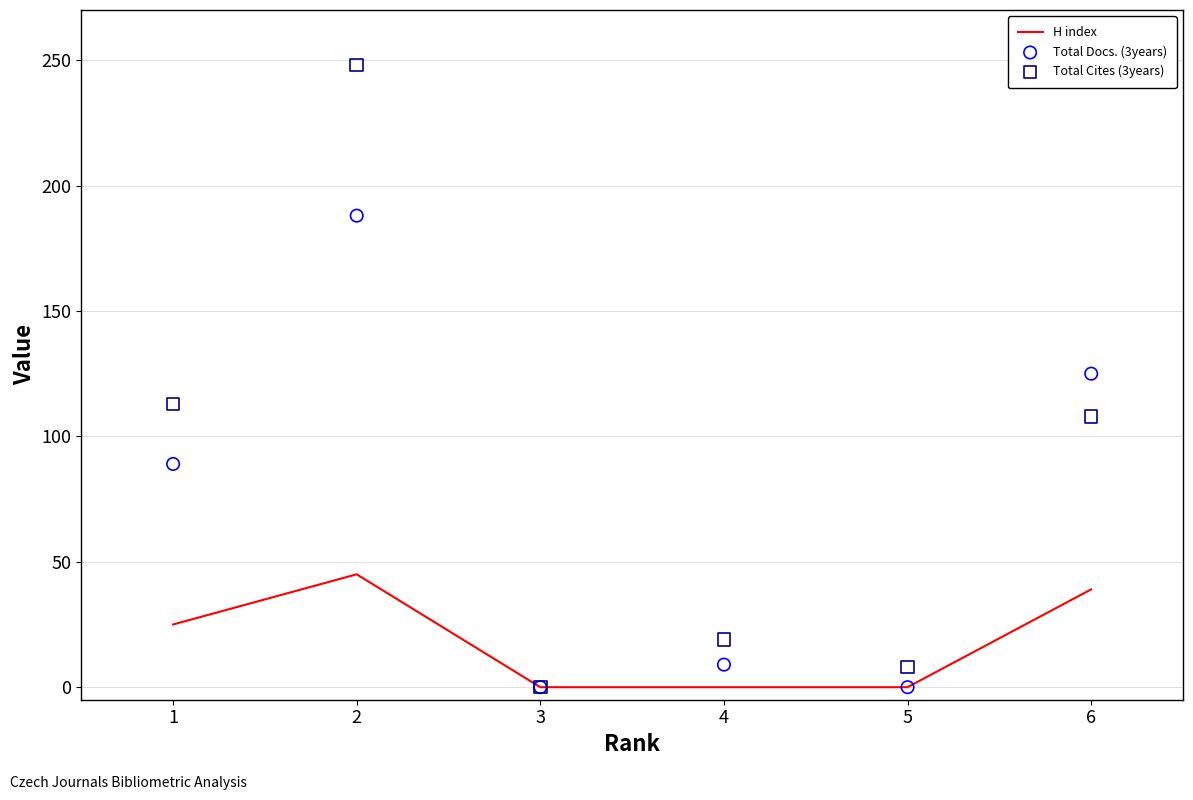

What is the highest value of the H index series?

45